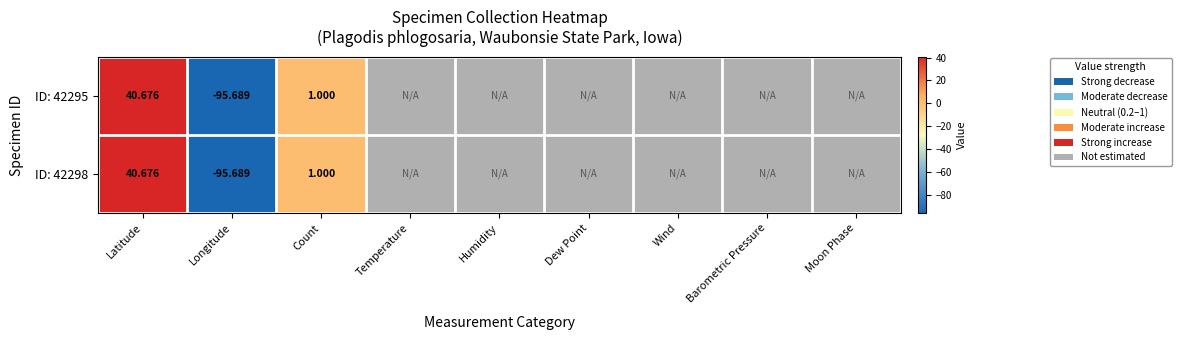

How many negative values does the ID: 42295 series have?

1